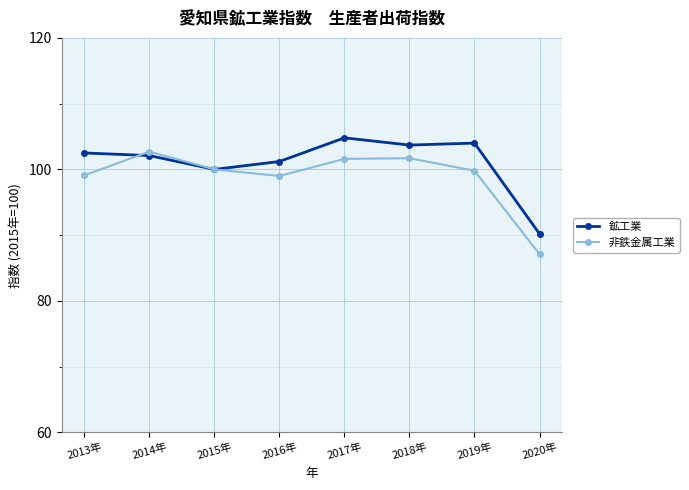

True or false: 鉱工業 has more than 0 interior local peaks.

True